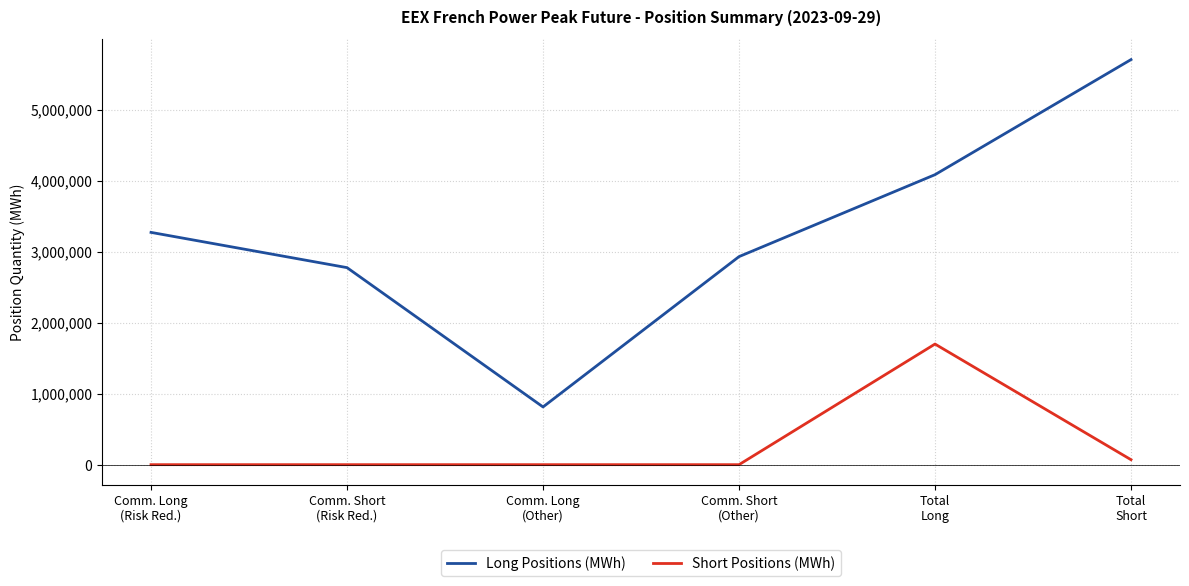

Which series has the largest total across all categories?

Long Positions (MWh)